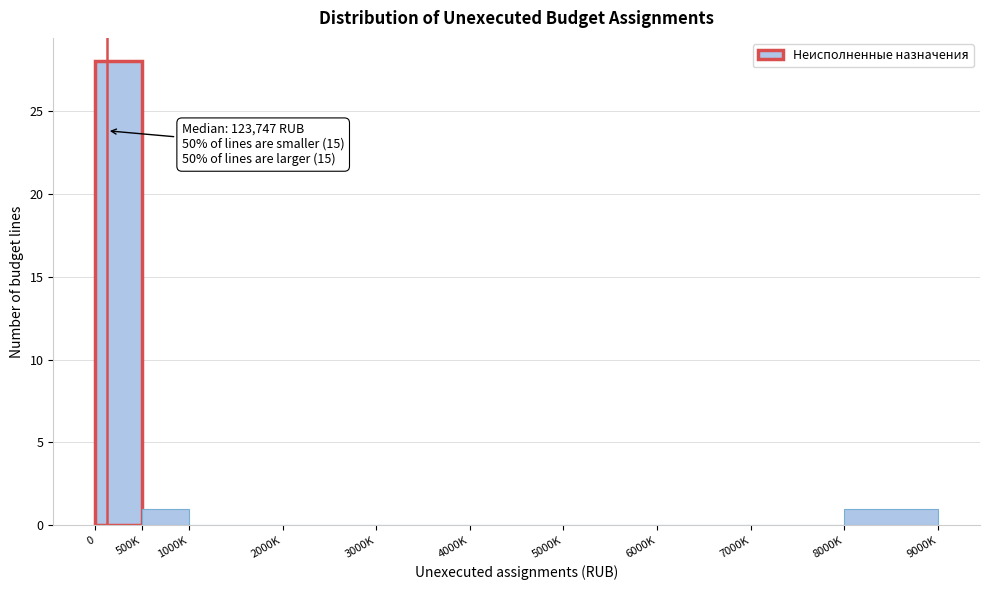

Reading left to right, transcribe all the data shown in this chart.

0=28	500K=1	1000K=0	2000K=0	3000K=0	4000K=0	5000K=0	6000K=0	7000K=0	8000K=1